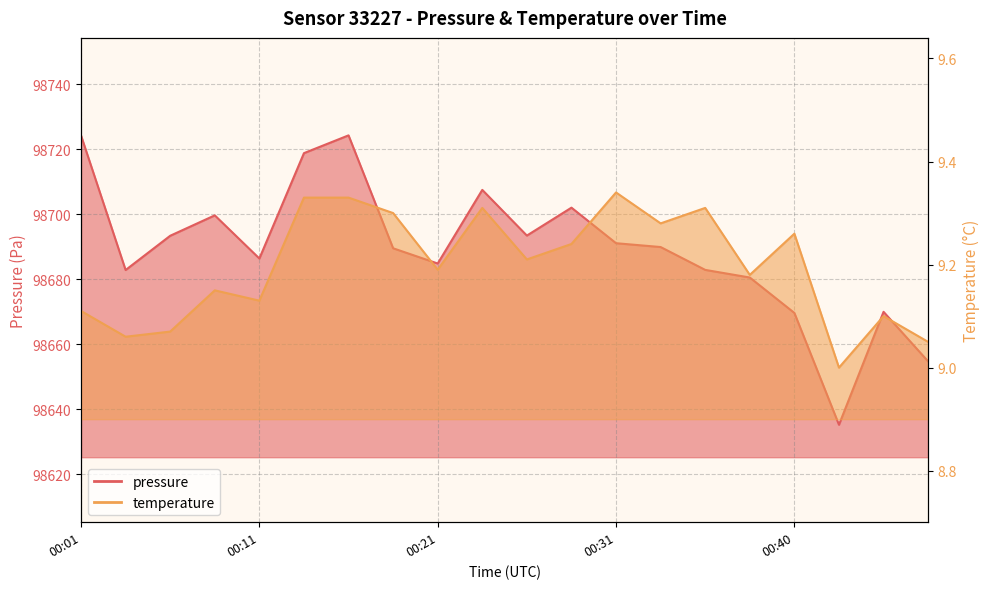

In pressure, how many points are lower than both neighbors (excluding endpoints)?

5